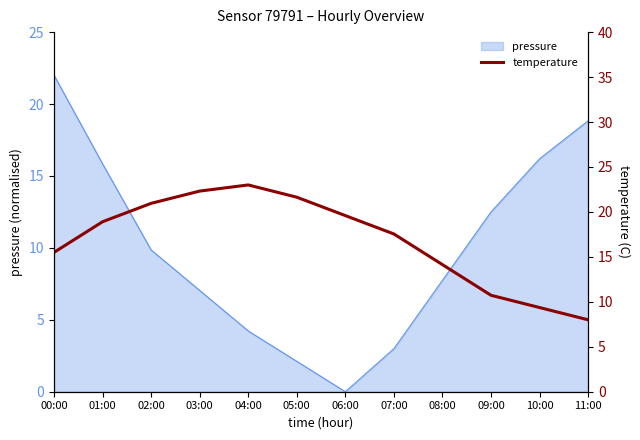

What is the sum of the values at 09:00 and 03:00?

33.0